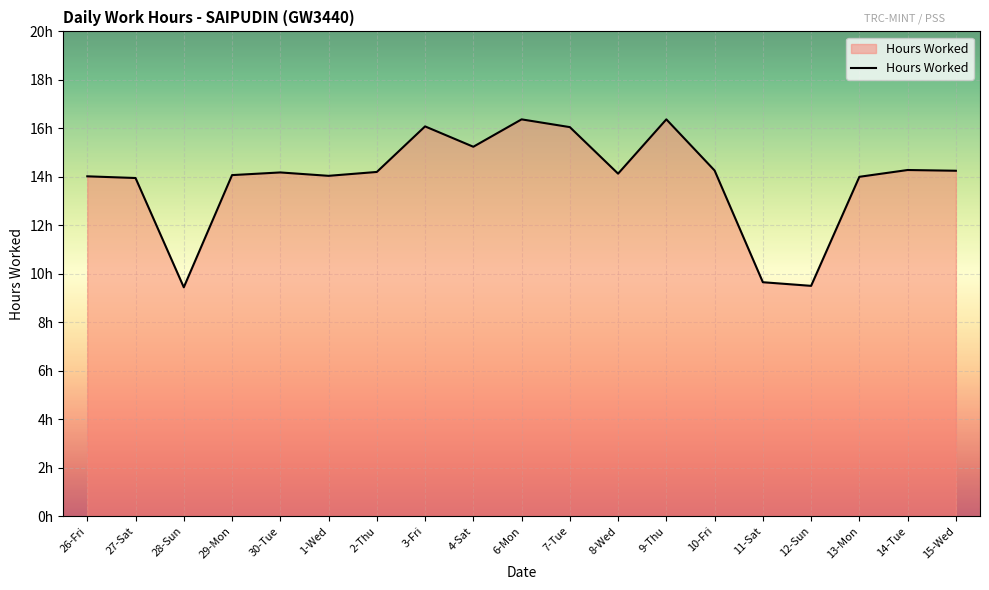

Reading right to left, extract all data points from this chart.

15-Wed=14.2	14-Tue=14.3	13-Mon=14.0	12-Sun=9.5	11-Sat=9.7	10-Fri=14.3	9-Thu=16.4	8-Wed=14.1	7-Tue=16.1	6-Mon=16.4	4-Sat=15.2	3-Fri=16.1	2-Thu=14.2	1-Wed=14.0	30-Tue=14.2	29-Mon=14.1	28-Sun=9.4	27-Sat=13.9	26-Fri=14.0